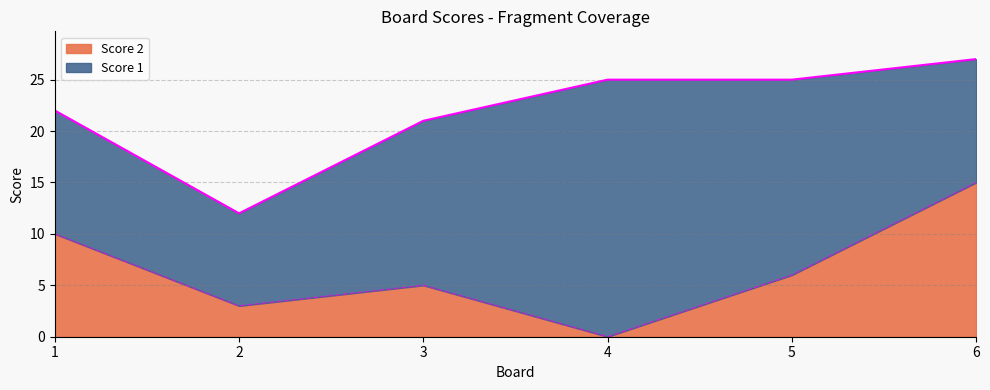

True or false: the data shows 3 at 3.

False